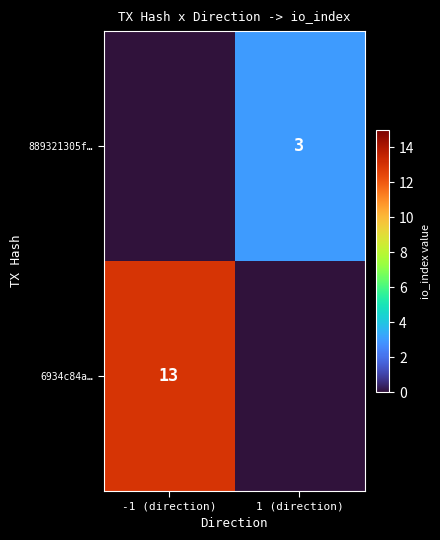

Which label corresponds to the smallest value in the chart?

1 (direction)